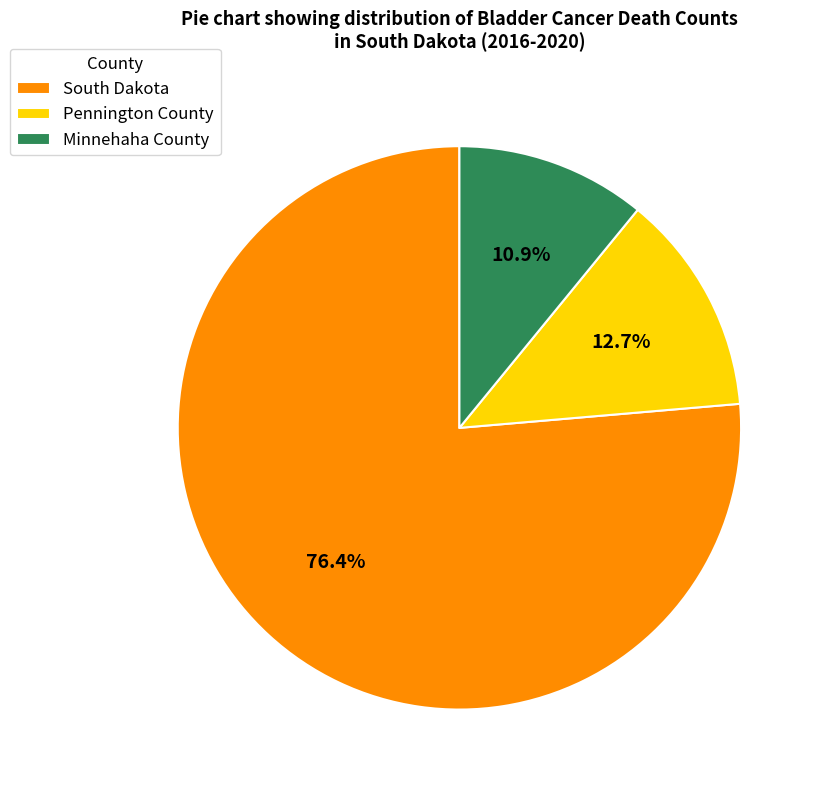

Count the number of slices in the pie.

3